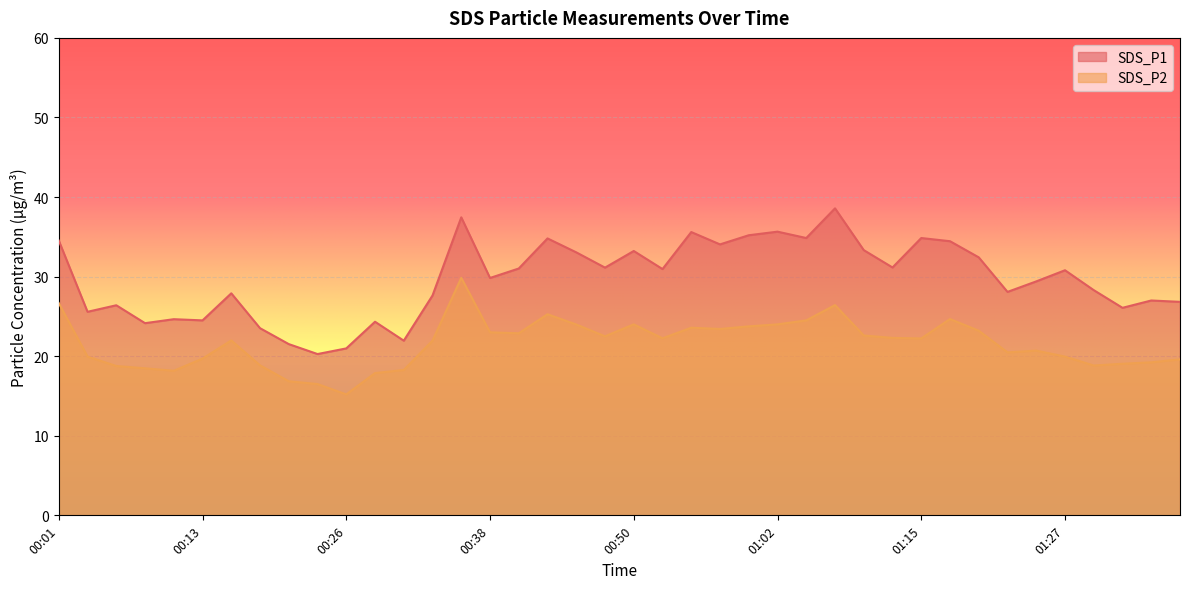

The value of SDS_P1 at 00:45 is 8.1. True or false?

False